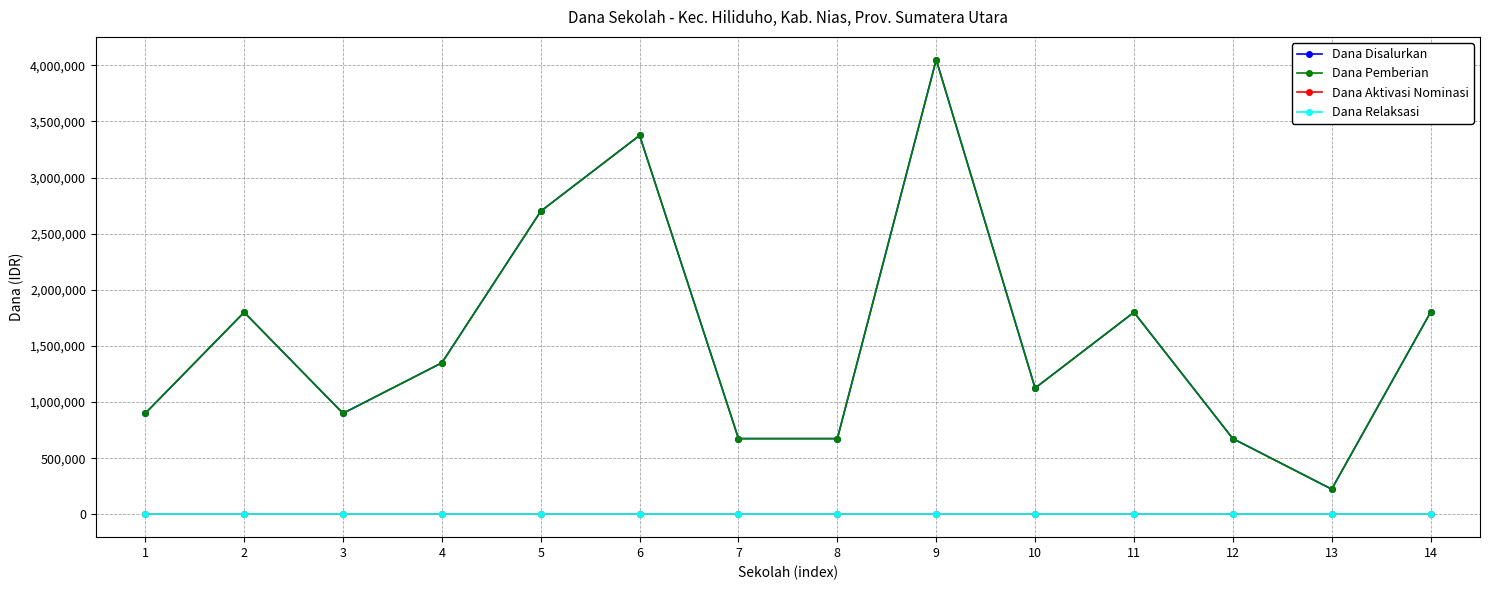

Rank the categories by Dana Relaksasi value from lowest to highest.

1, 2, 3, 4, 5, 6, 7, 8, 9, 10, 11, 12, 13, 14